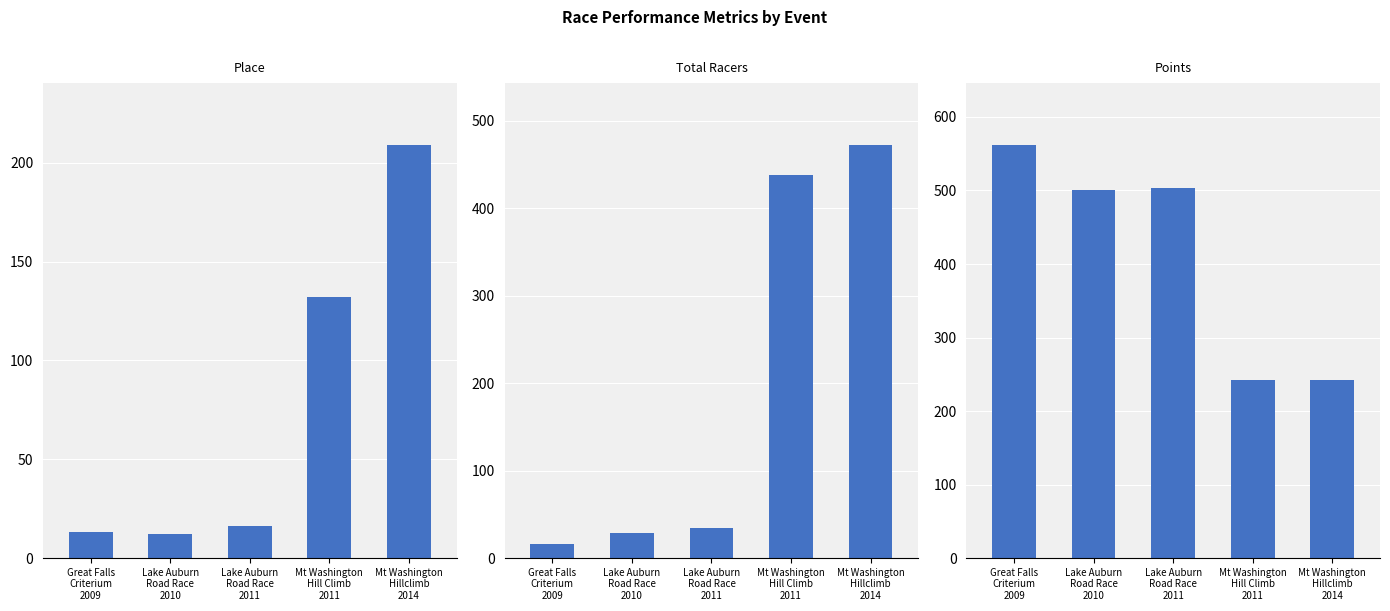

What is the total value across all series at Lake Auburn
Road Race
2011?

553.3